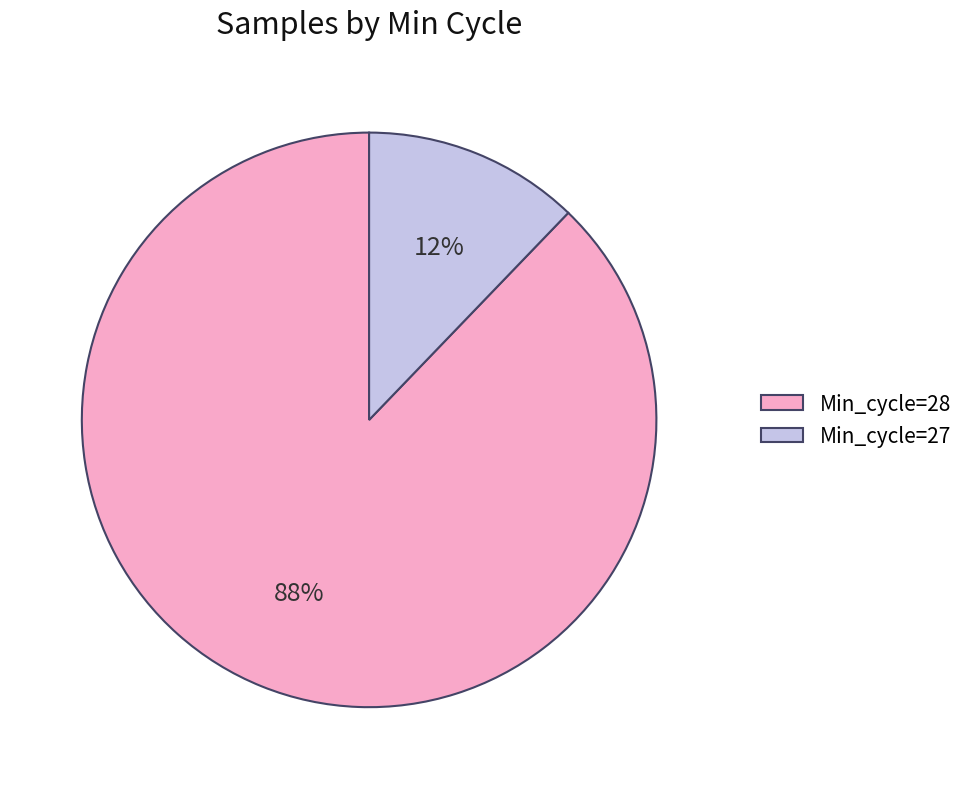

Is there a majority slice in this chart?

Yes